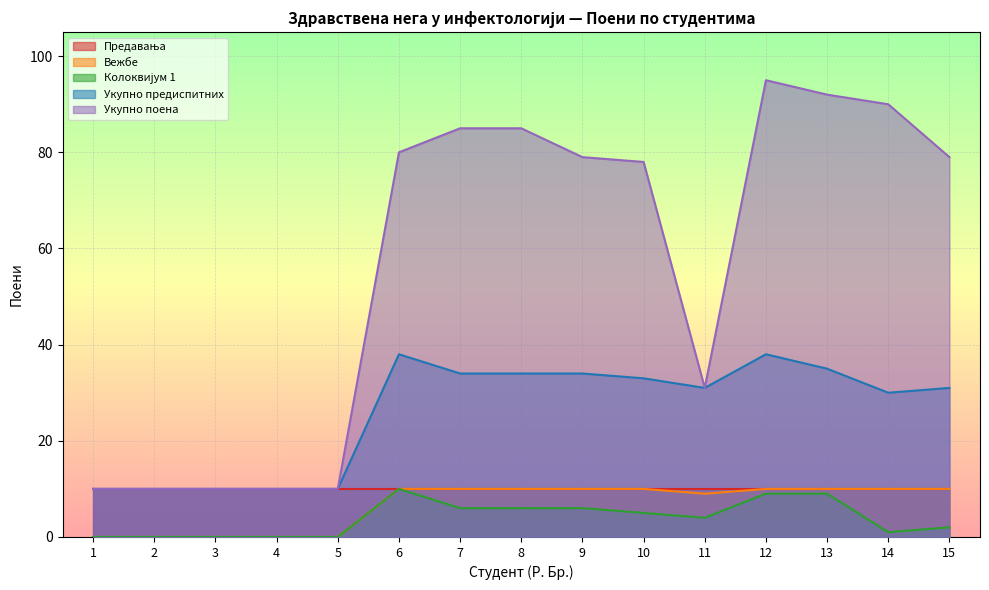

True or false: Вежбе and Укупно предиспитних cross at least once.

False